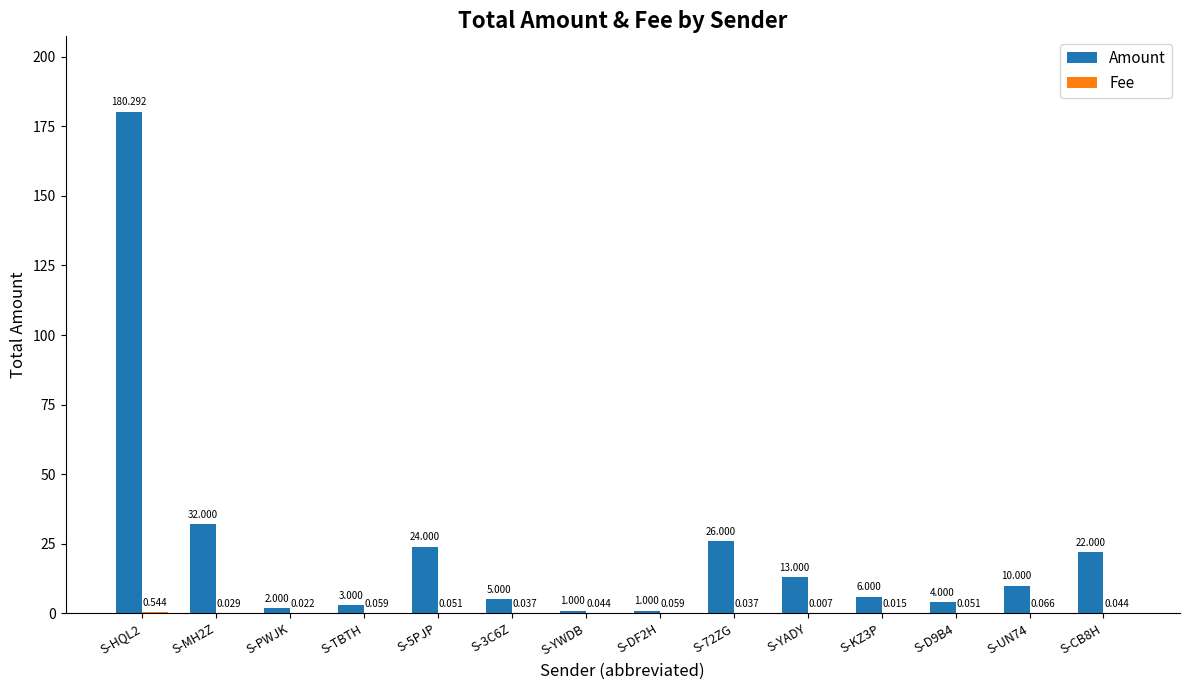

Which series has the largest total across all categories?

Amount